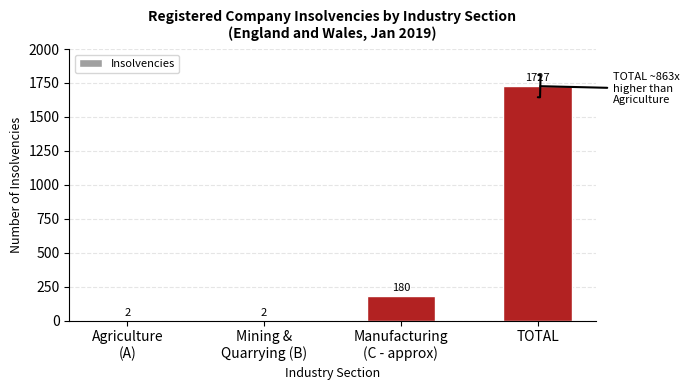

Between Mining &
Quarrying (B) and TOTAL, which is larger?

TOTAL